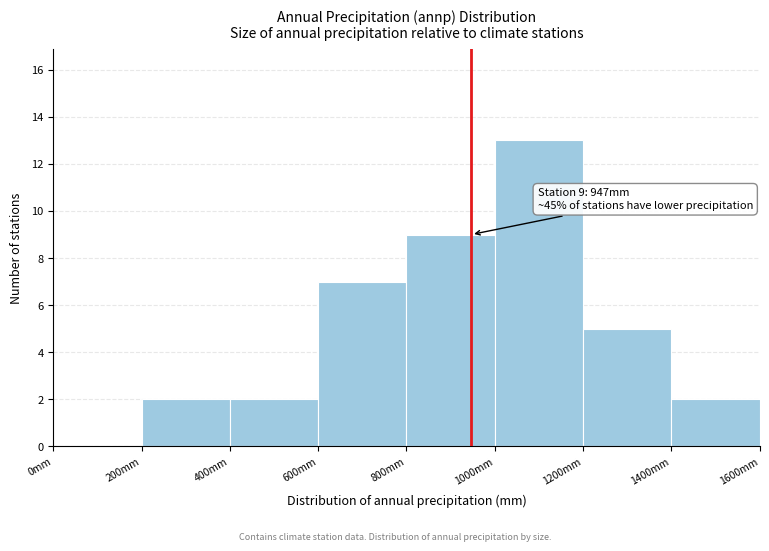

Over which range of the x-axis is the bar tallest?

1000 to 1200